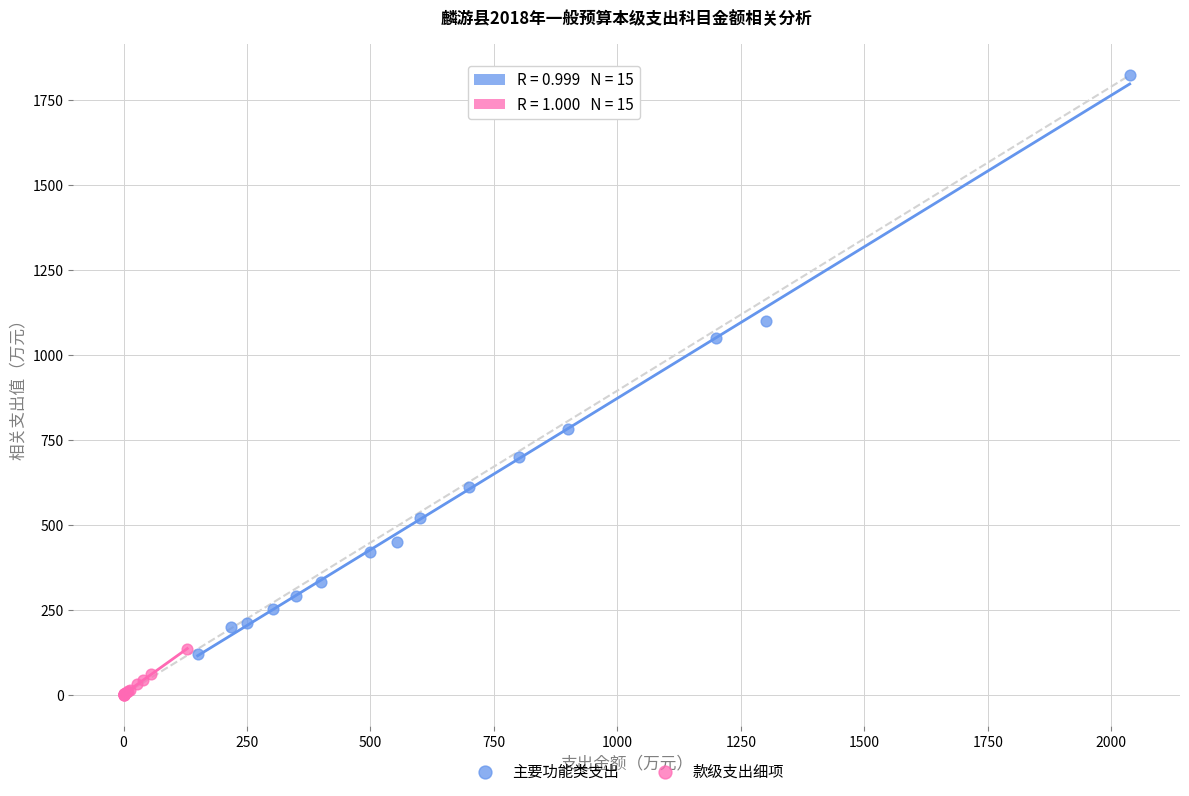

Which series reaches the maximum Y coordinate?

主要功能类支出